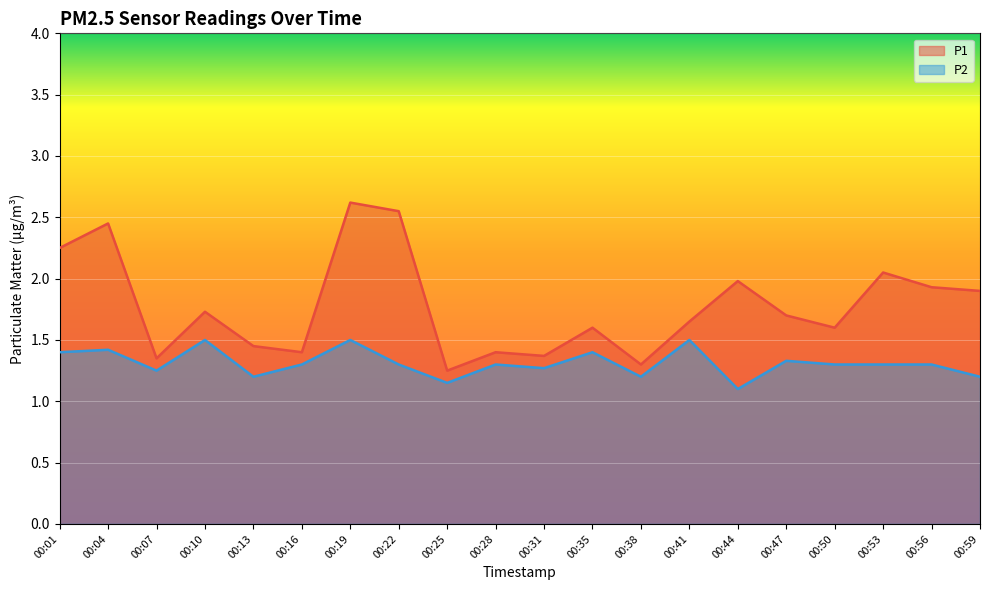

Which series has the widest spread of values?

P1